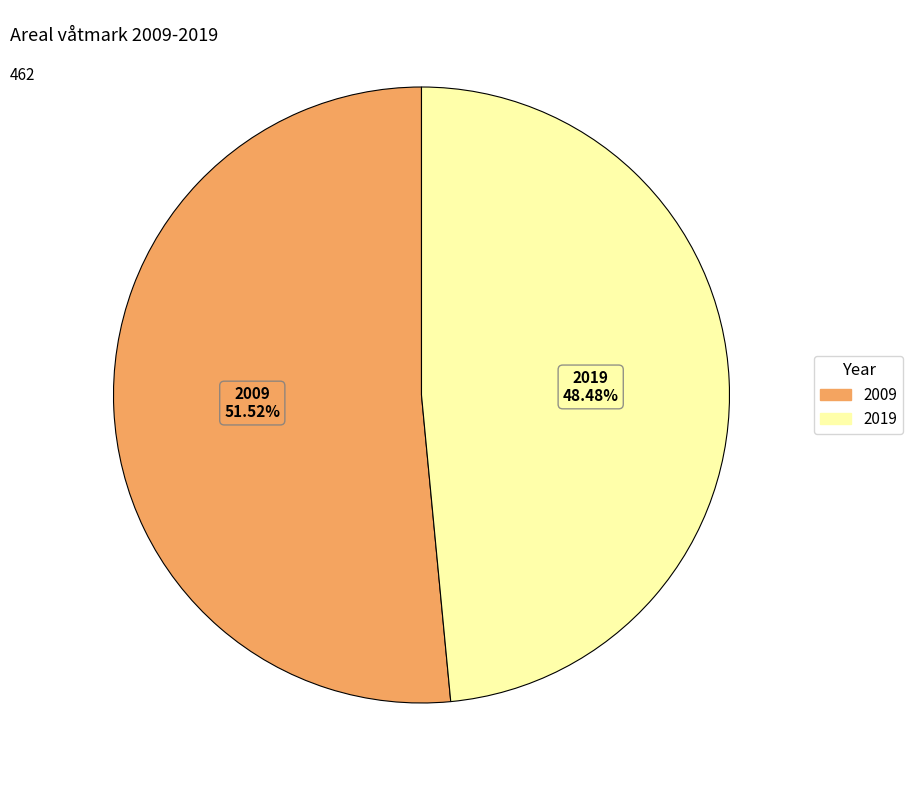

To the nearest percent, what percentage of the pie is 2019?

48%